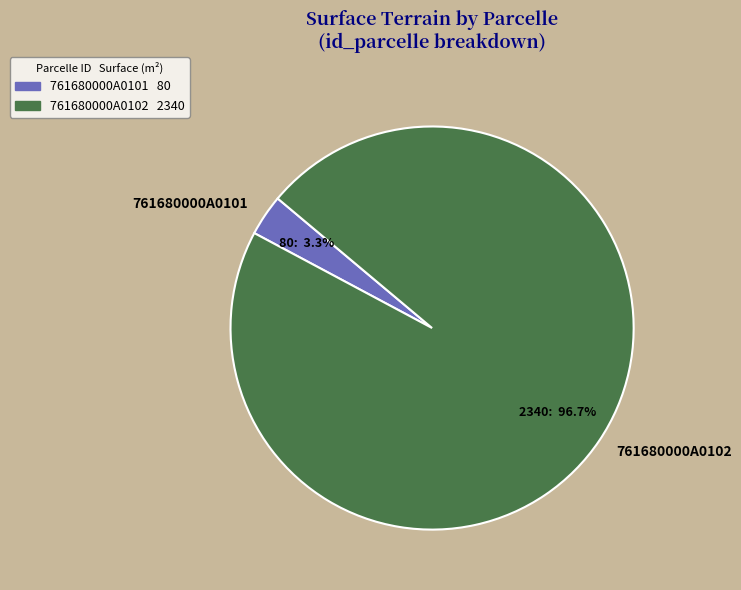

What percentage is NOT represented by 761680000A0101?

96.7%